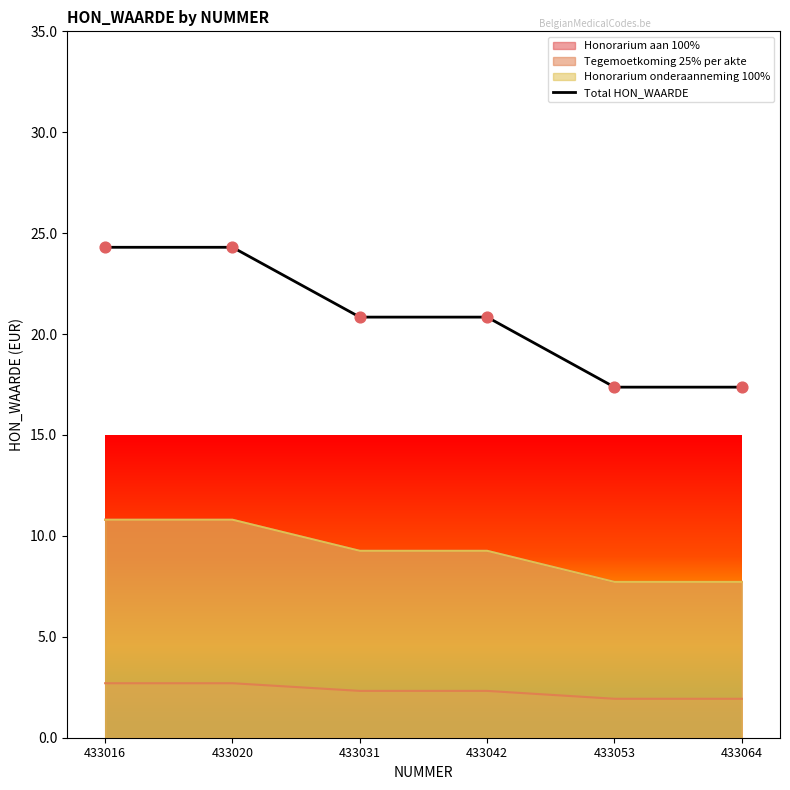

What is the change in value from 433016 to 433064?

-6.9